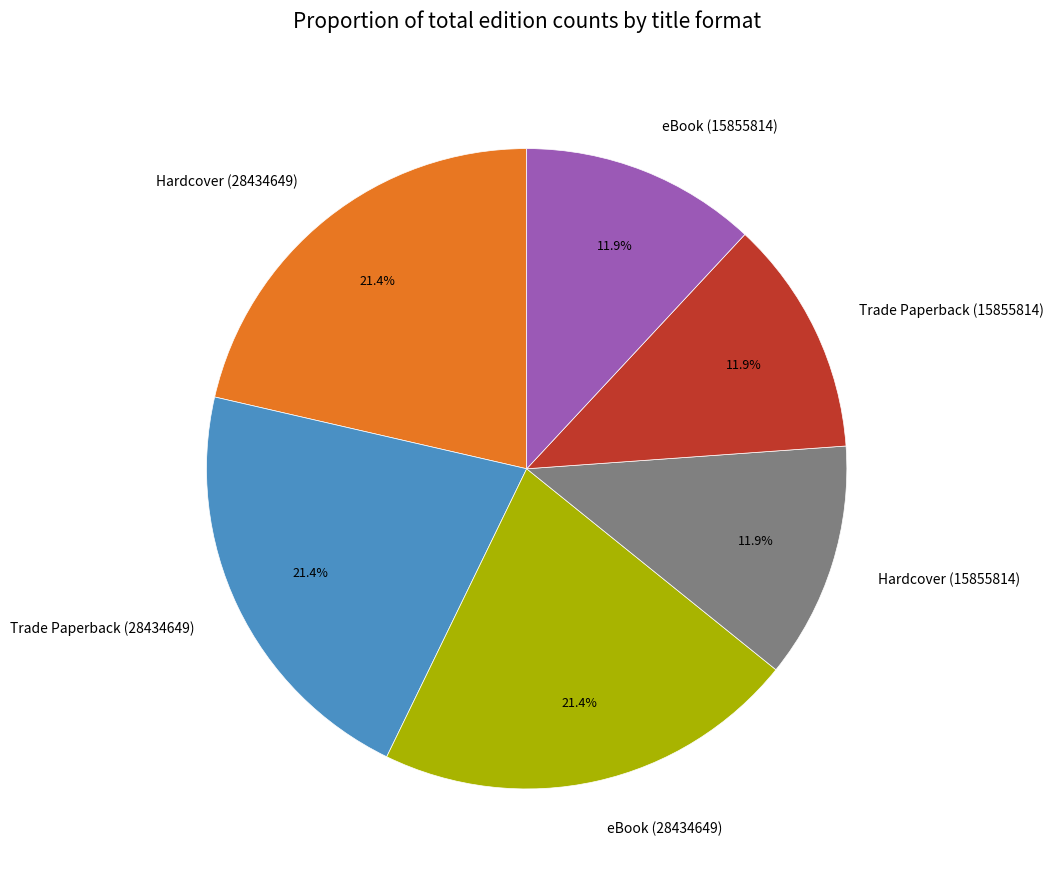

What portion of the pie excludes Trade Paperback (15855814)?

88.1%